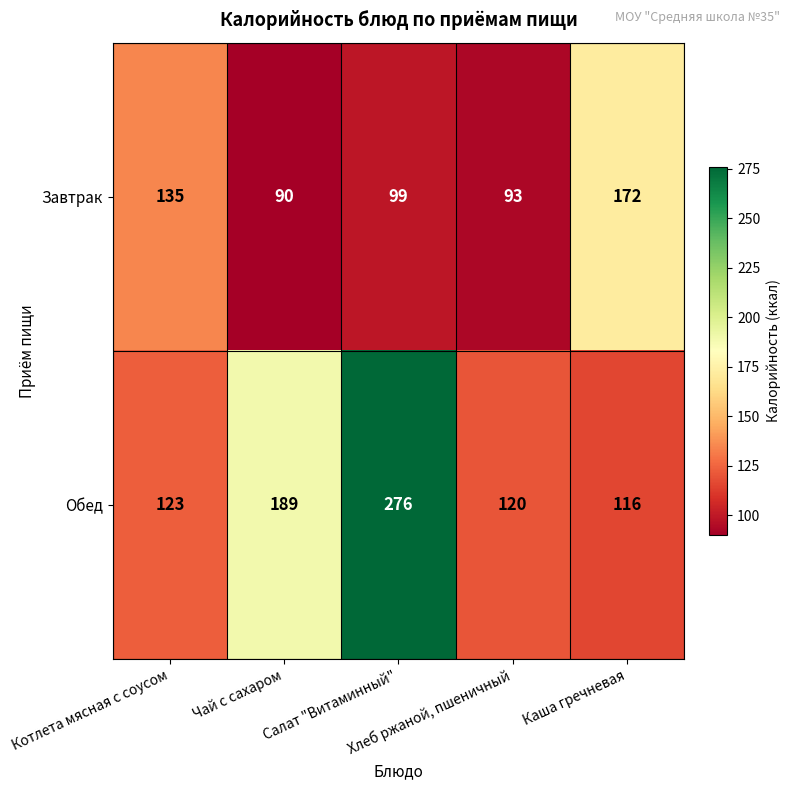

Which label corresponds to the smallest value in the chart?

Чай с сахаром